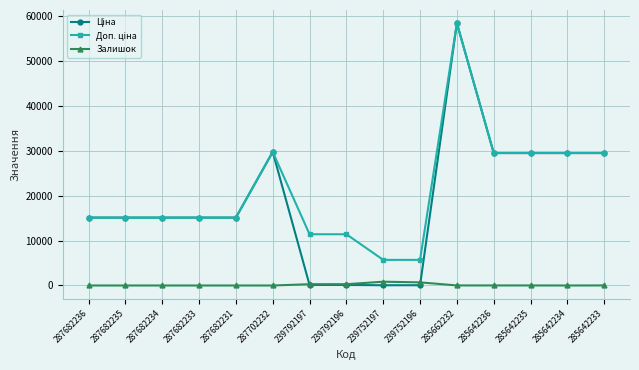

At which category is the sum across all series the highest?

285662232